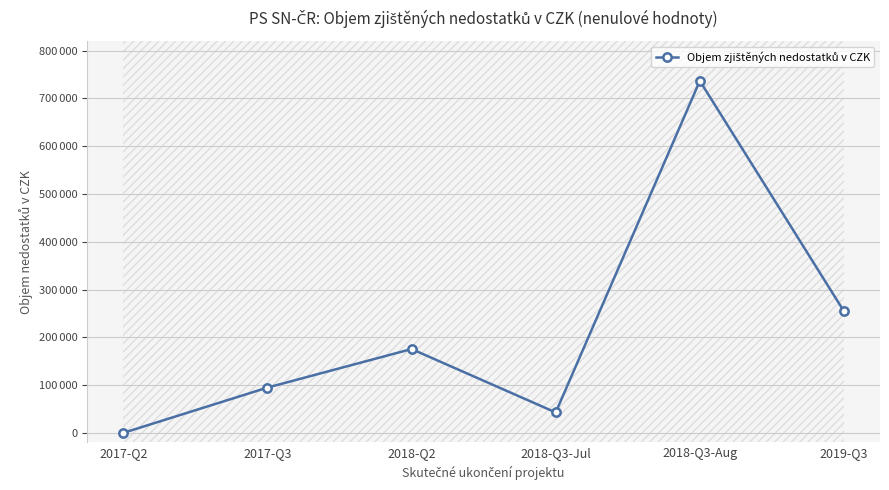

Is it true that the value at 2017-Q3 is 148214.6?

False